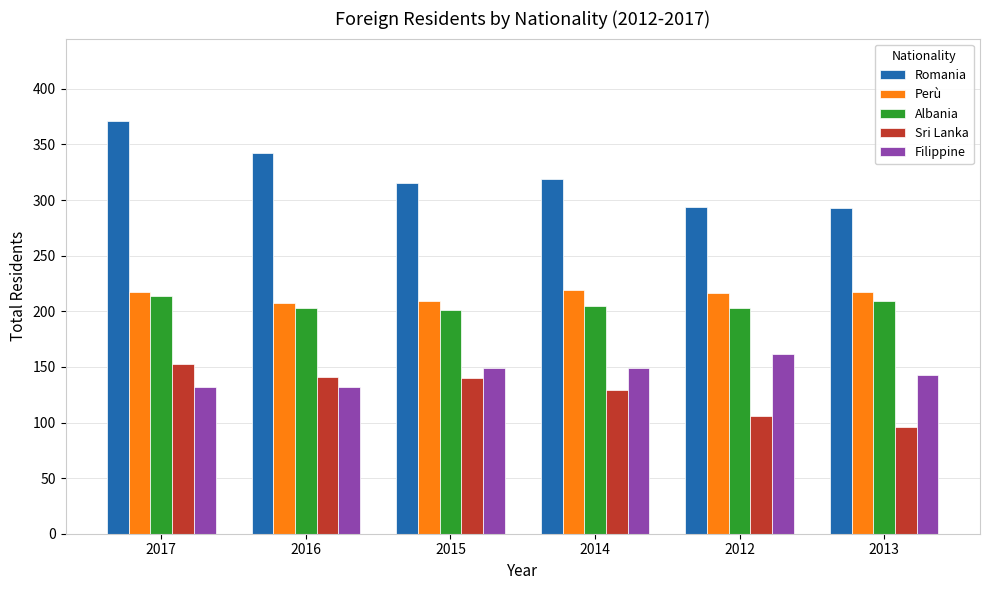

The value of Sri Lanka at 2015 is 140. True or false?

True